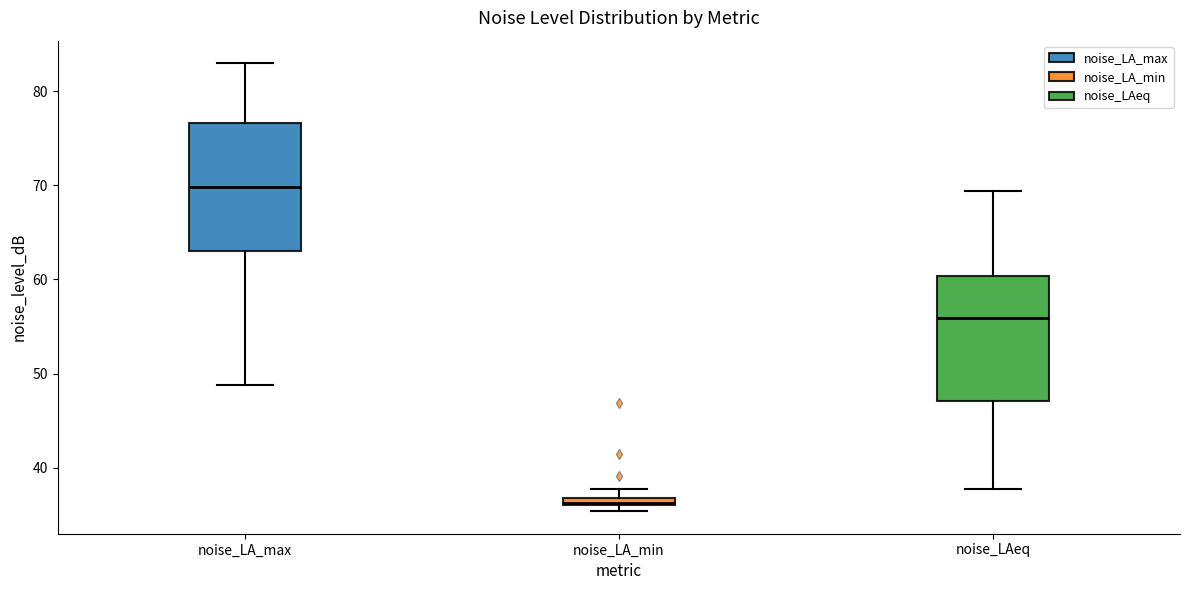

Where does the lower whisker of the box for noise_LA_max end on the y-axis? The values are not printed on the chart, so give them approximately, as read against the axis.

49